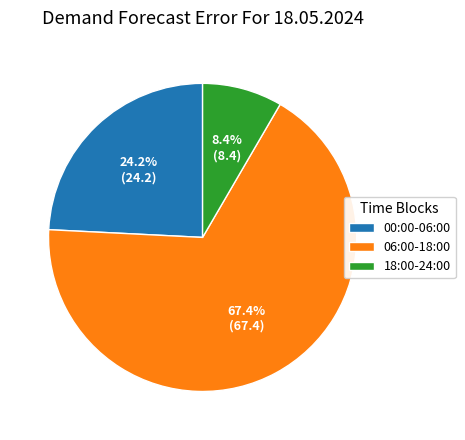

Between 06:00-18:00 and 18:00-24:00, which is larger?

06:00-18:00